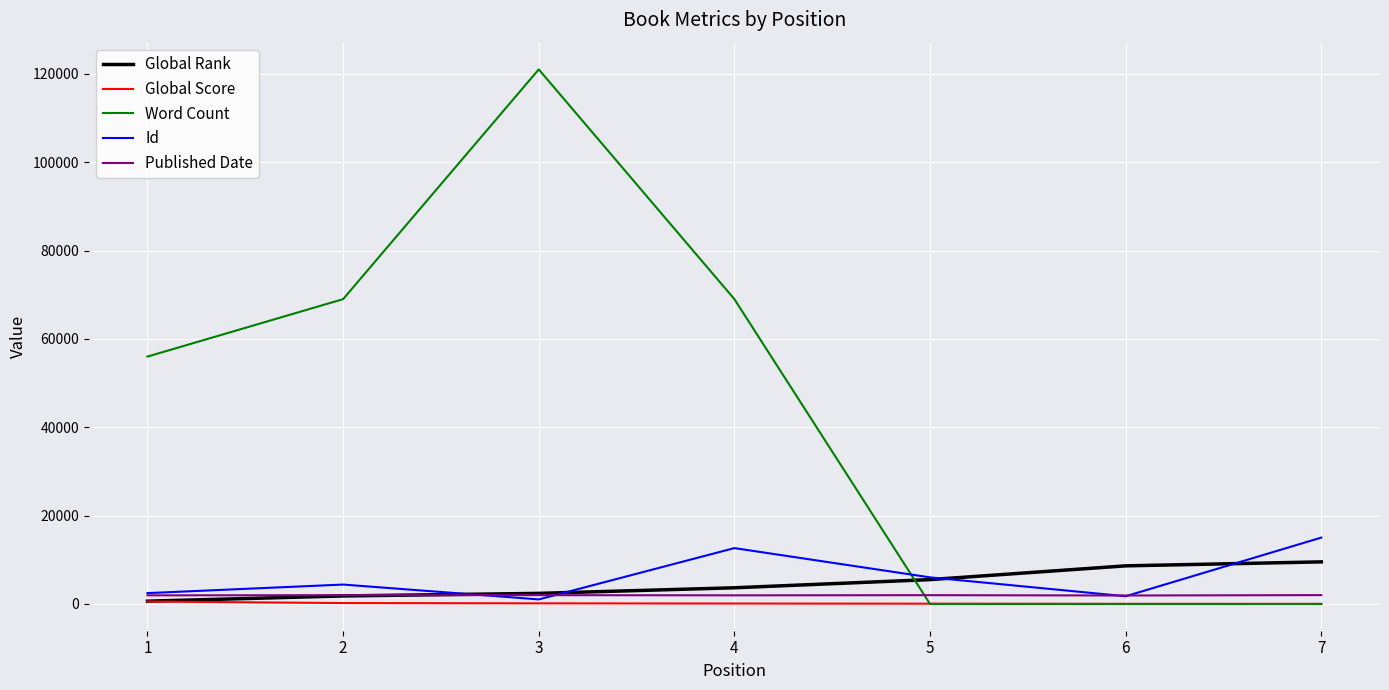

Which series has the largest total across all categories?

Word Count